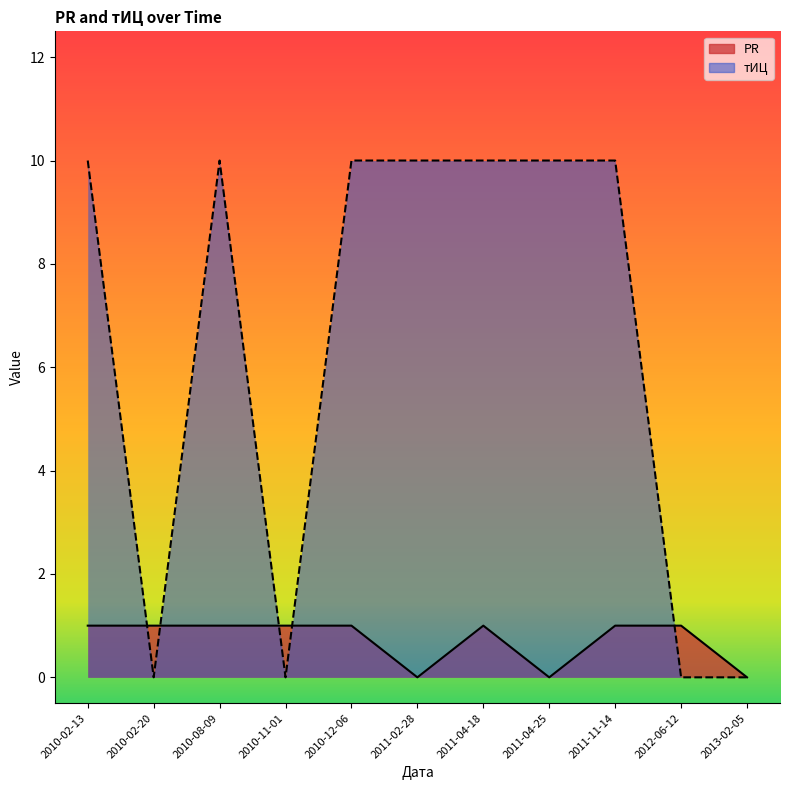

Which series has the largest range (max minus min)?

тИЦ